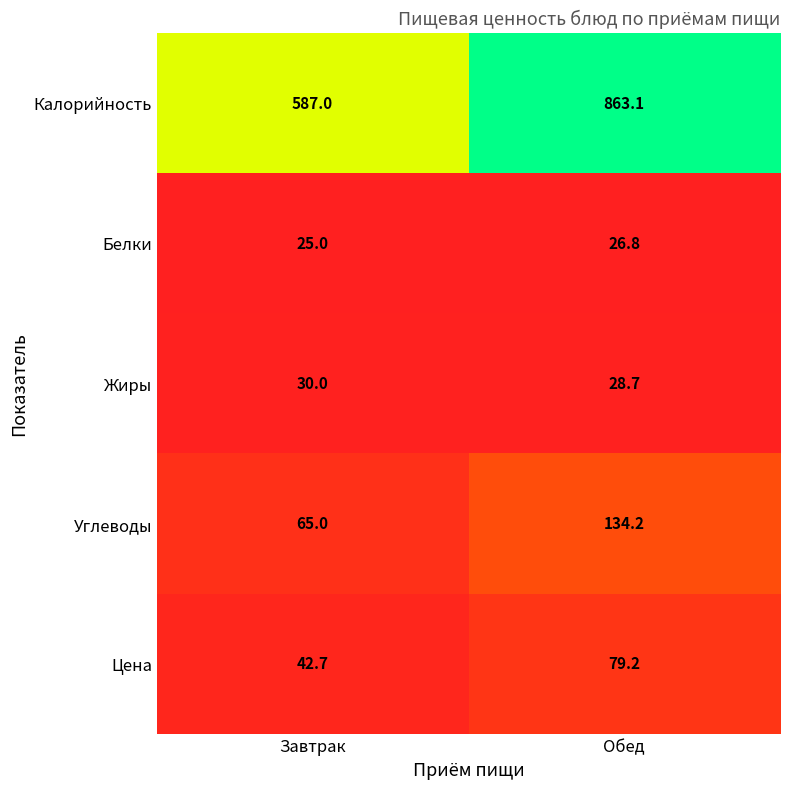

What is the difference between the Цена values at Обед and Завтрак?

36.5